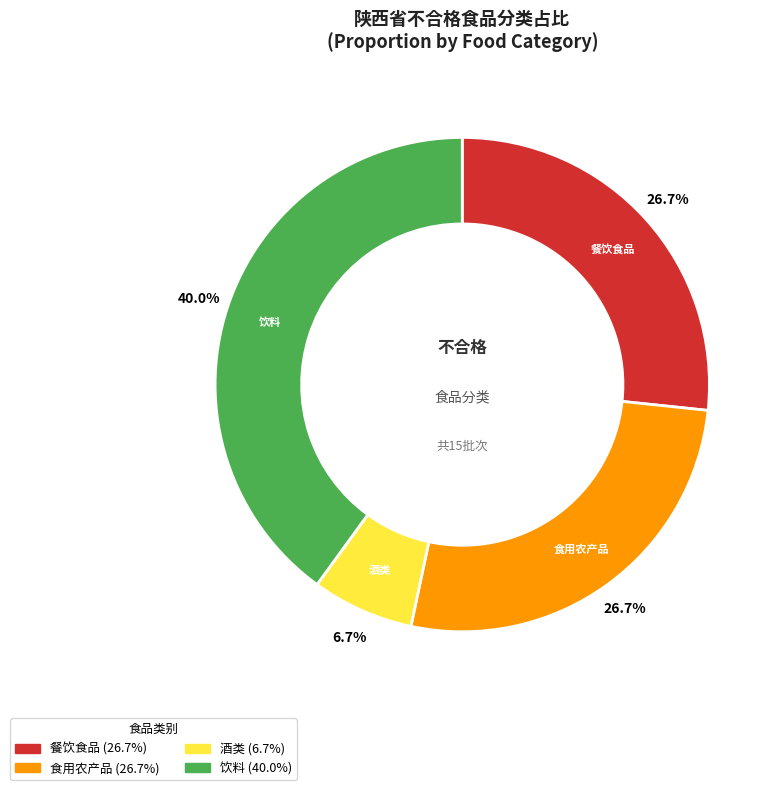

True or false: 食用农产品 accounts for 33% of the total.

False